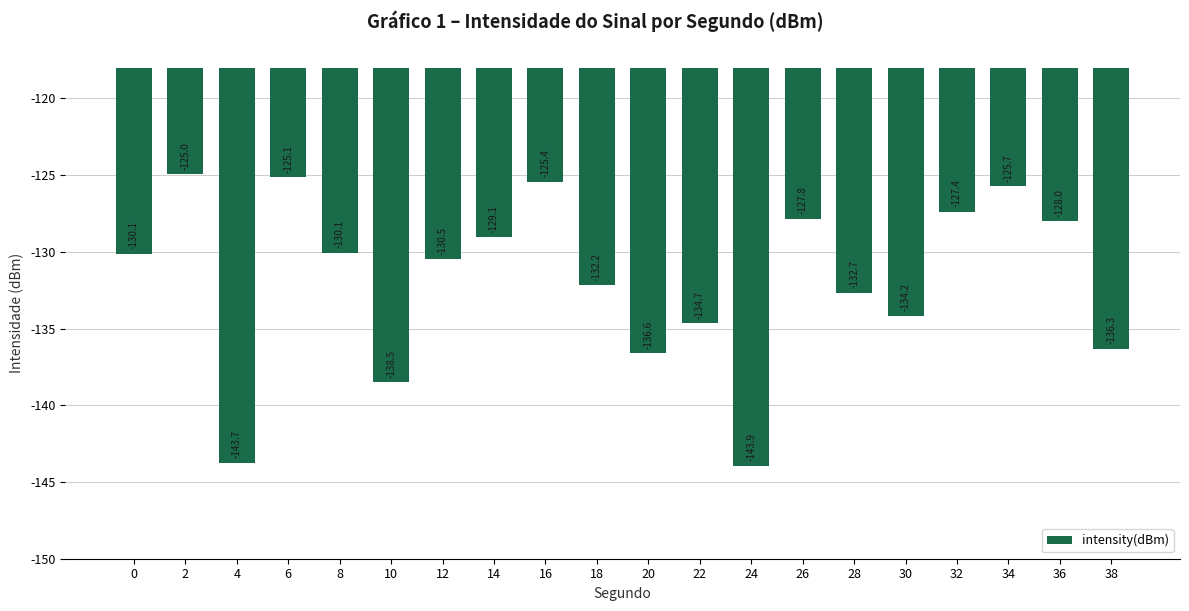

Read the value at 32.

-127.4